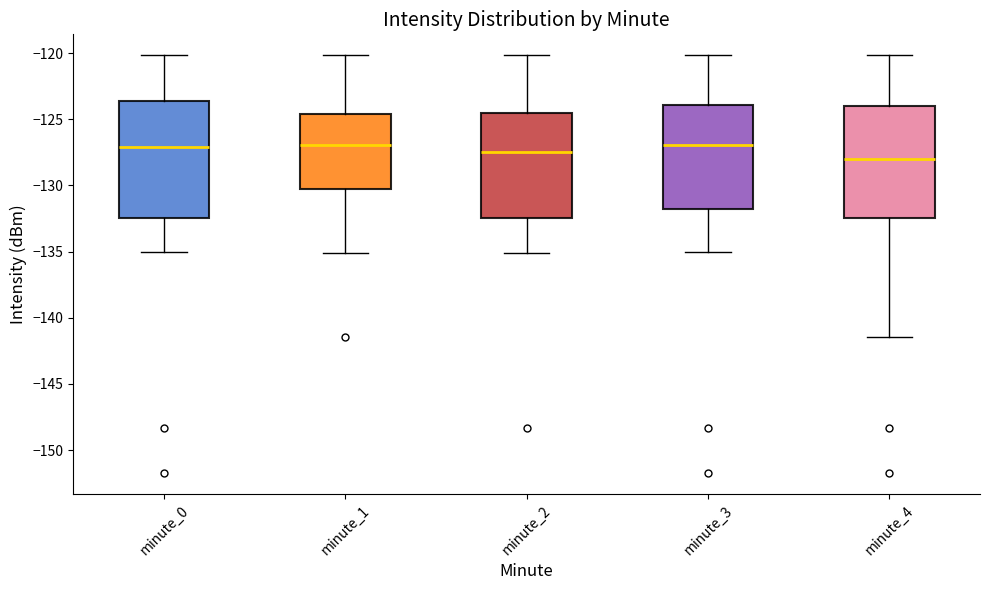

Where does the median line of the box for minute_2 sit on the y-axis? The values are not printed on the chart, so give them approximately, as read against the axis.

-127.5